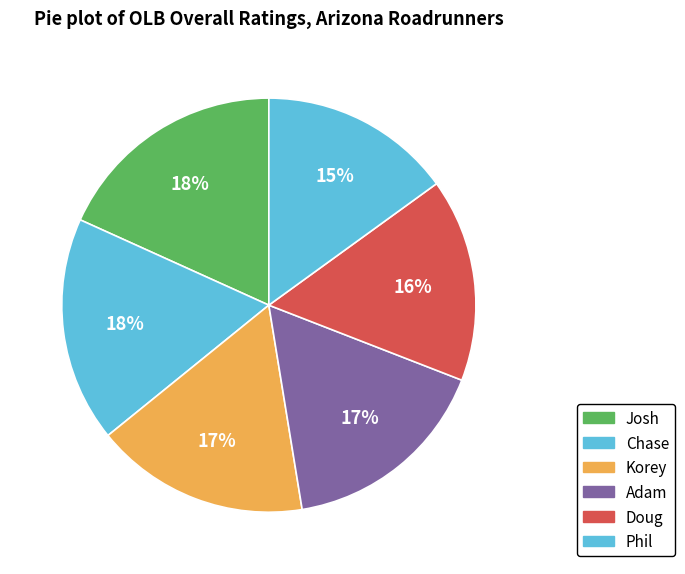

How many segments does this pie chart have?

6